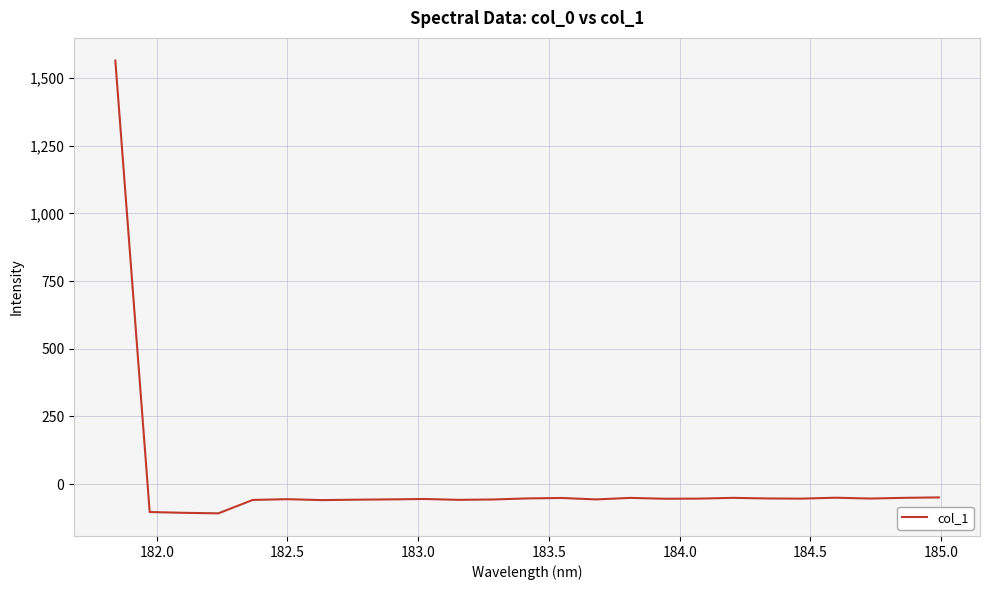

How many categories are shown in the chart?

25